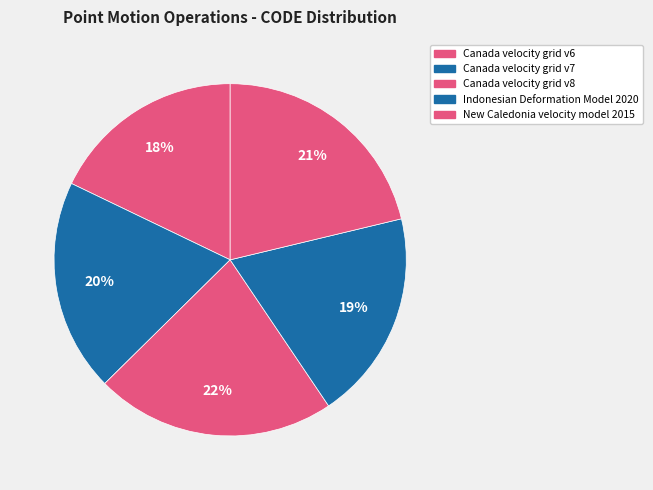

To the nearest percent, what is the difference between the largest and smallest slice percentages?

4%